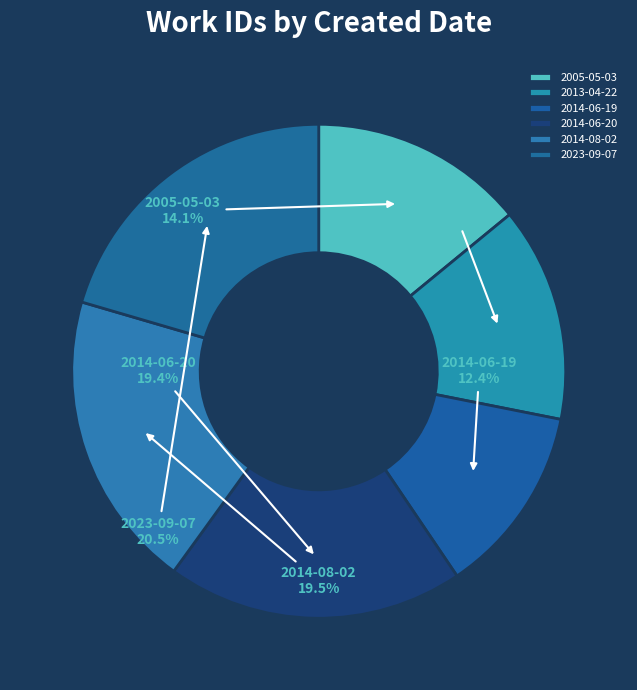

The 2014-06-19 slice represents 1% of the pie. True or false?

False